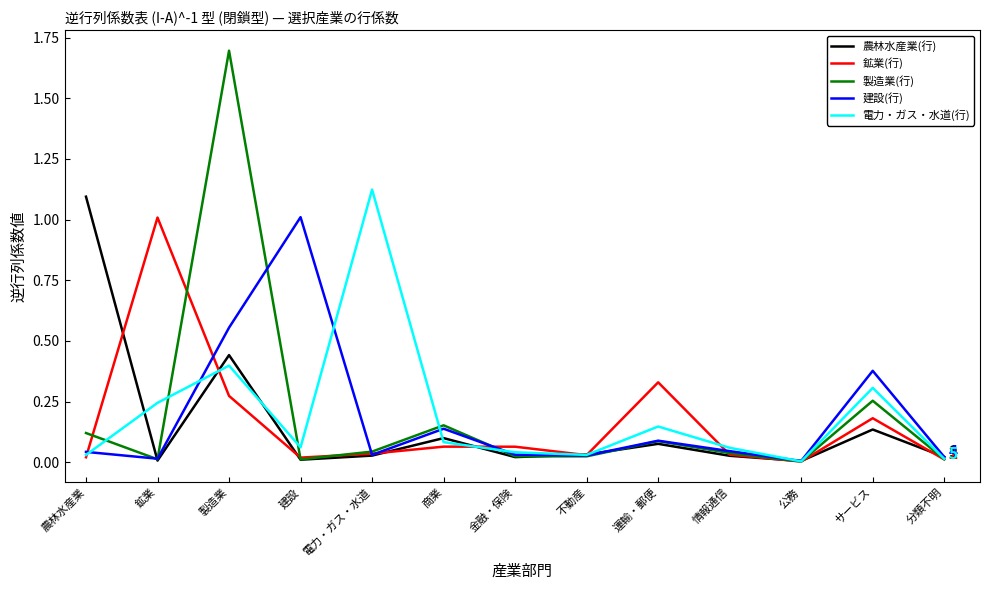

What is the highest value of the 製造業(行) series?

1.7